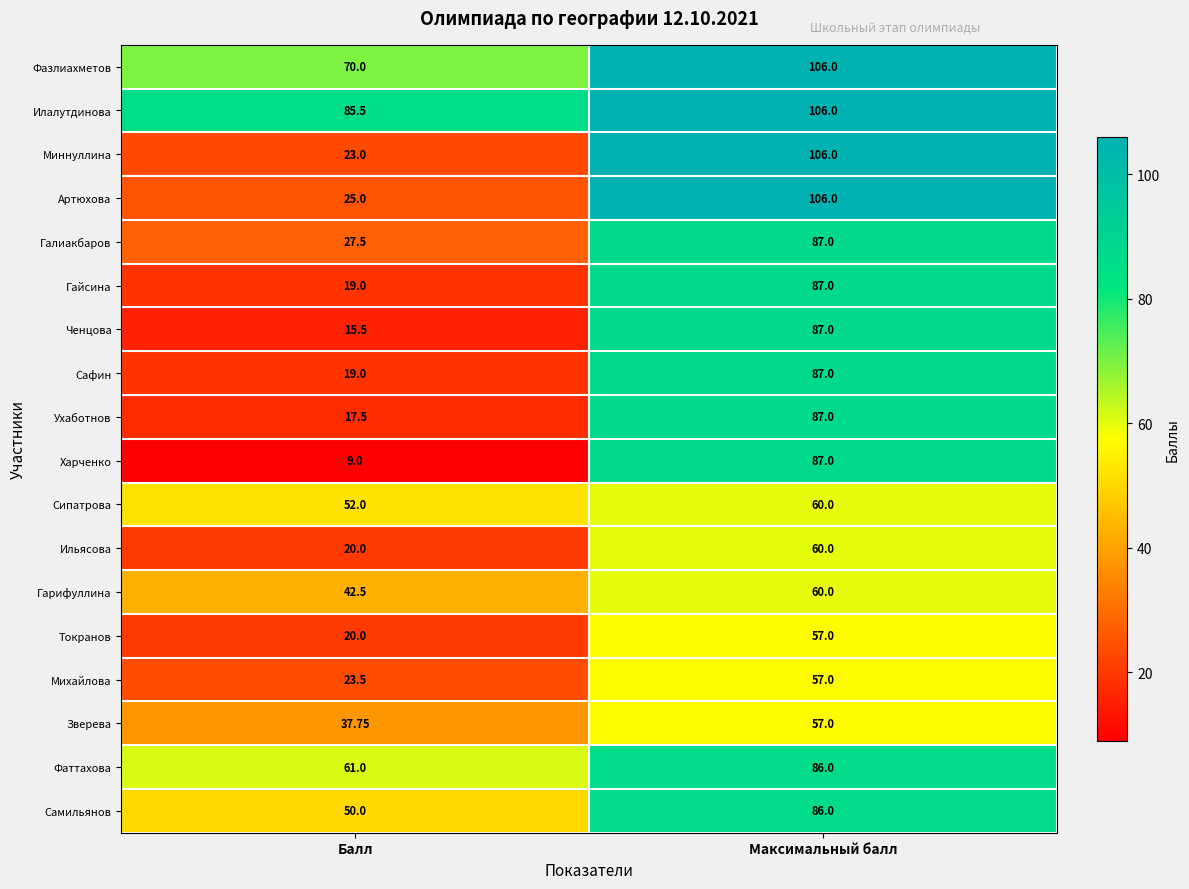

Rank the categories by Миннуллина value from lowest to highest.

Балл, Максимальный балл